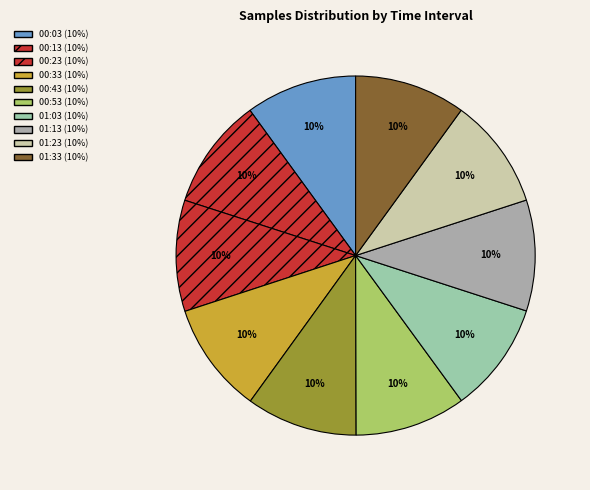

How many slices are in this pie chart?

10